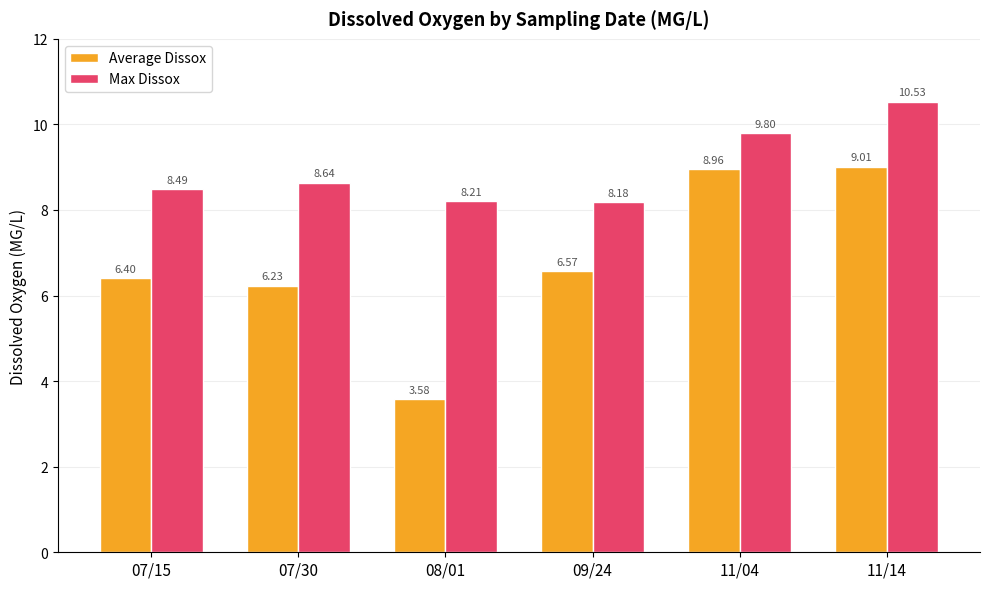

List the series in order of their overall mean, highest first.

Max Dissox, Average Dissox